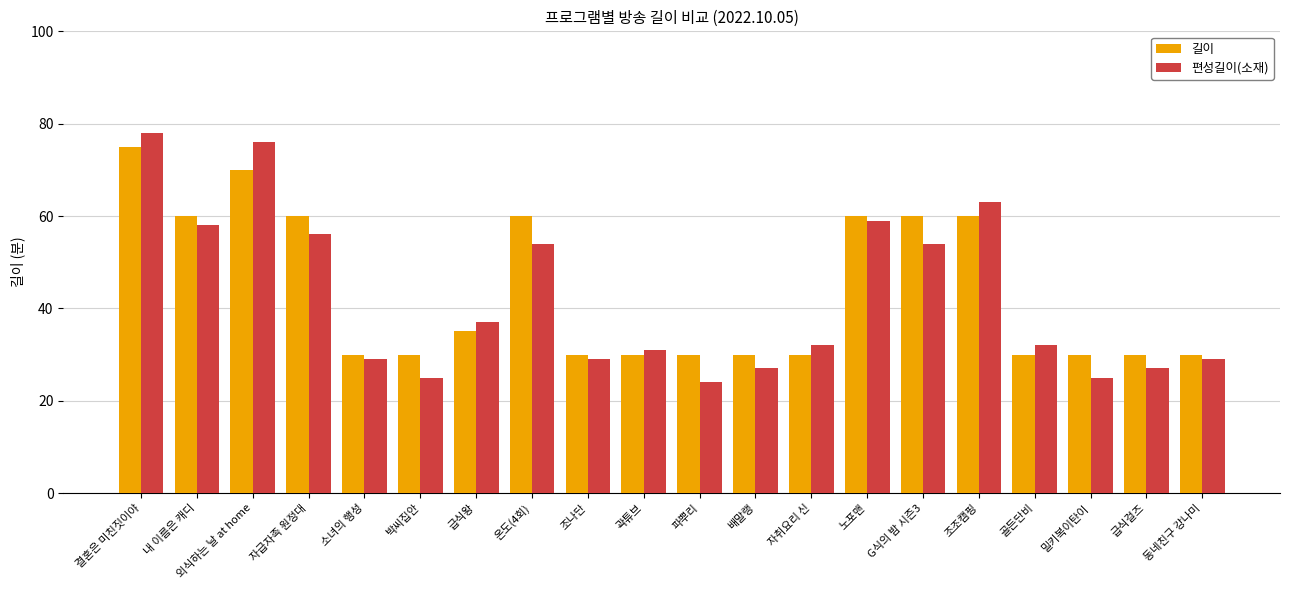

At which label does 편성길이(소재) reach its minimum?

파뿌리